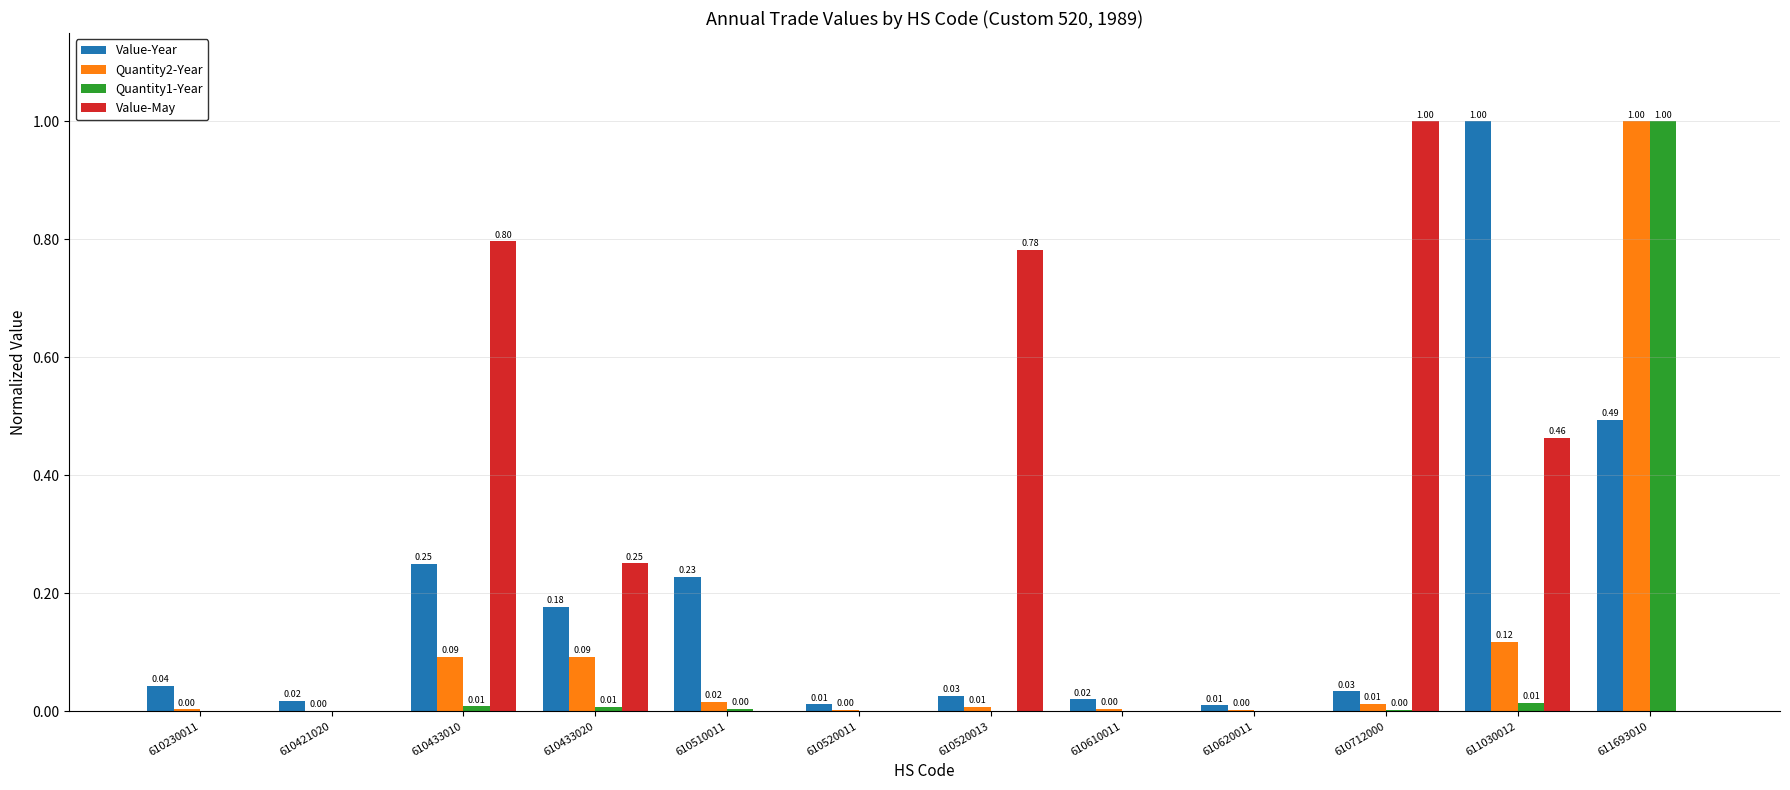

What is the sum of all Value-May values?

3.3